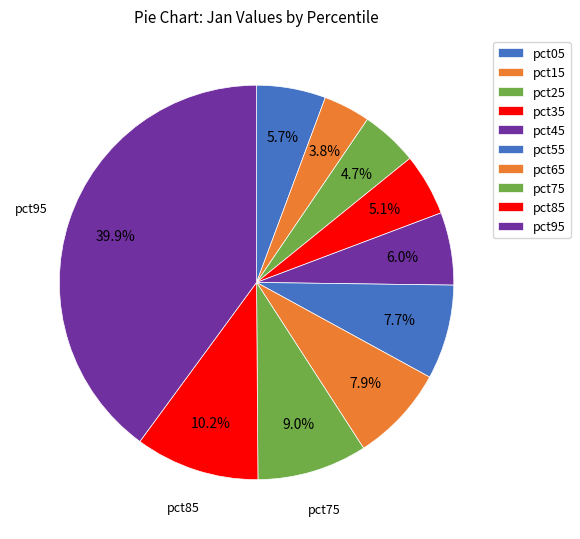

Which has a higher value, pct45 or pct65?

pct65